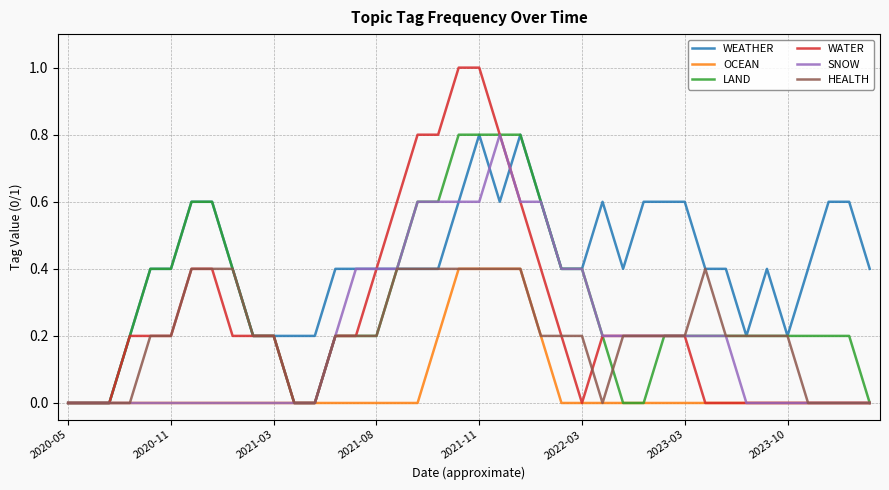

Which series has the largest range (max minus min)?

WATER